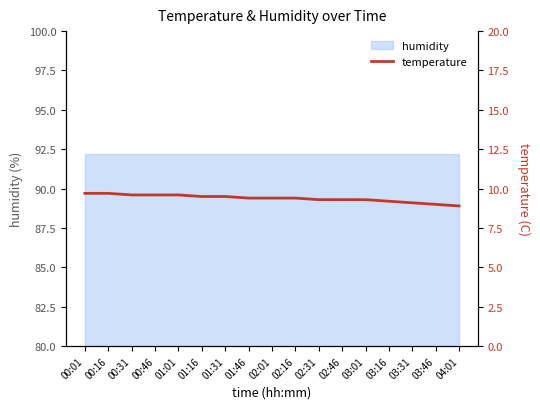

The chart shows a value of 6.5 at 02:16. True or false?

False